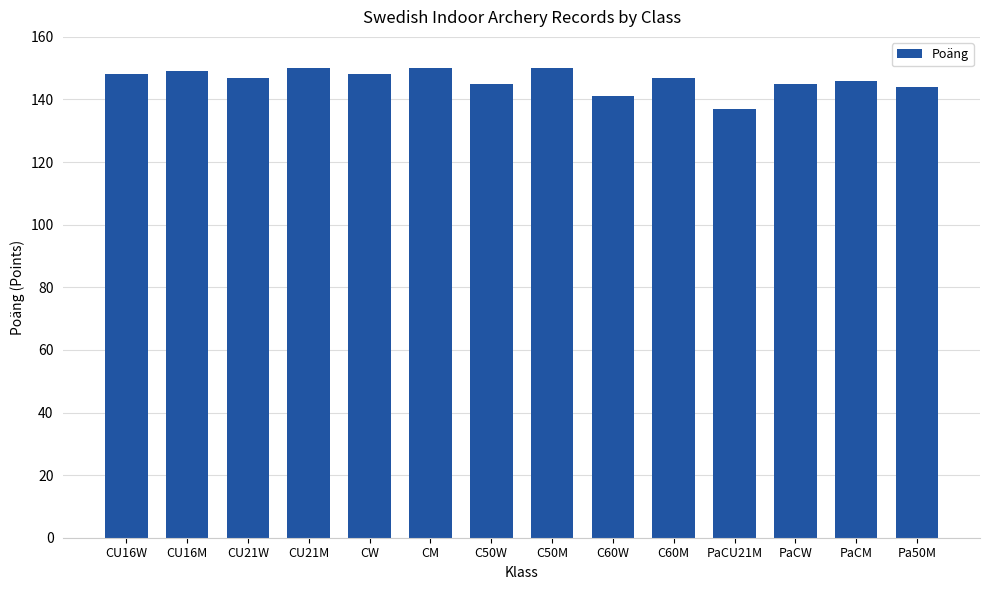

What is the label of the 4th bar from the left?

CU21M